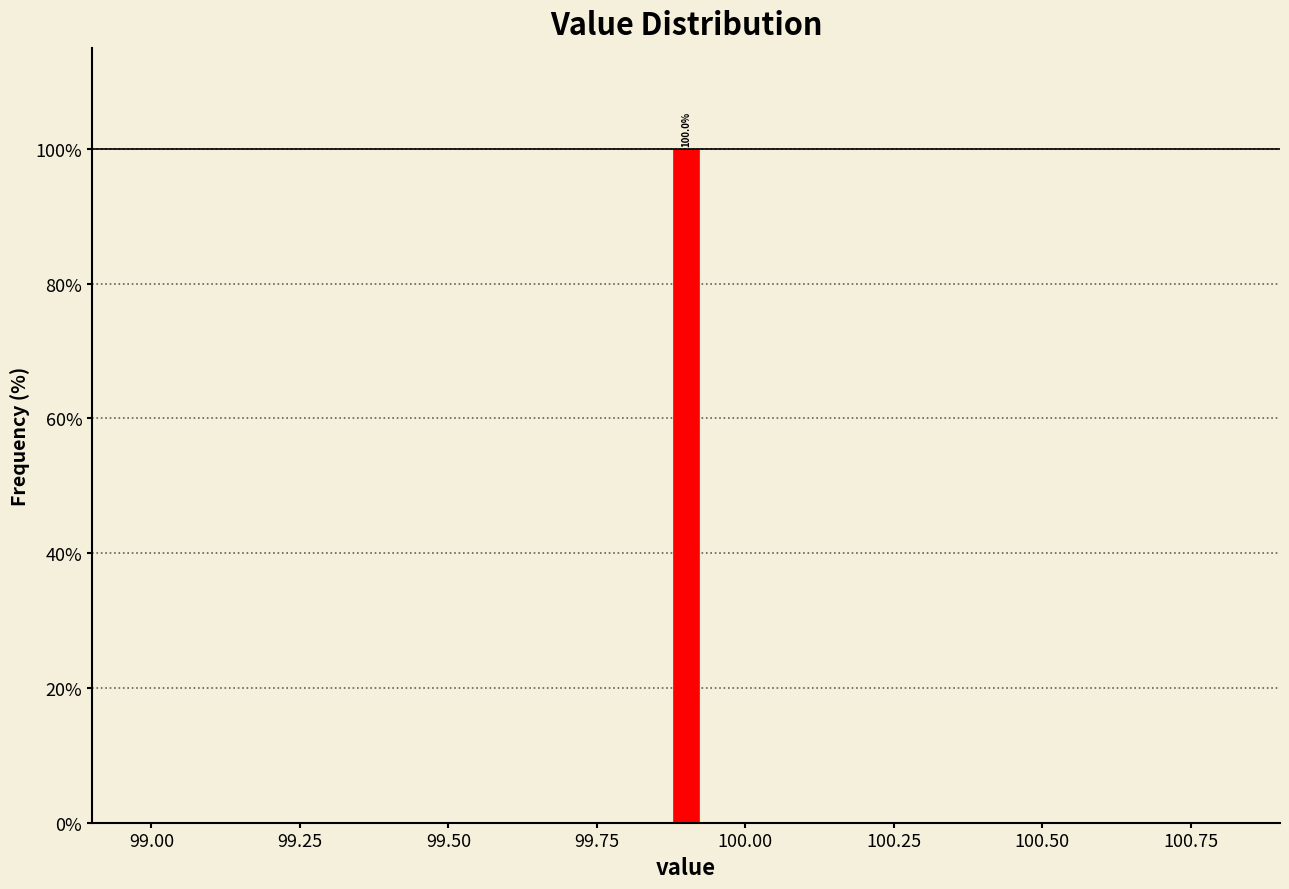

Around what value on the x-axis is the tallest bar? Give the approximate position of its centre, as read against the axis.

99.90